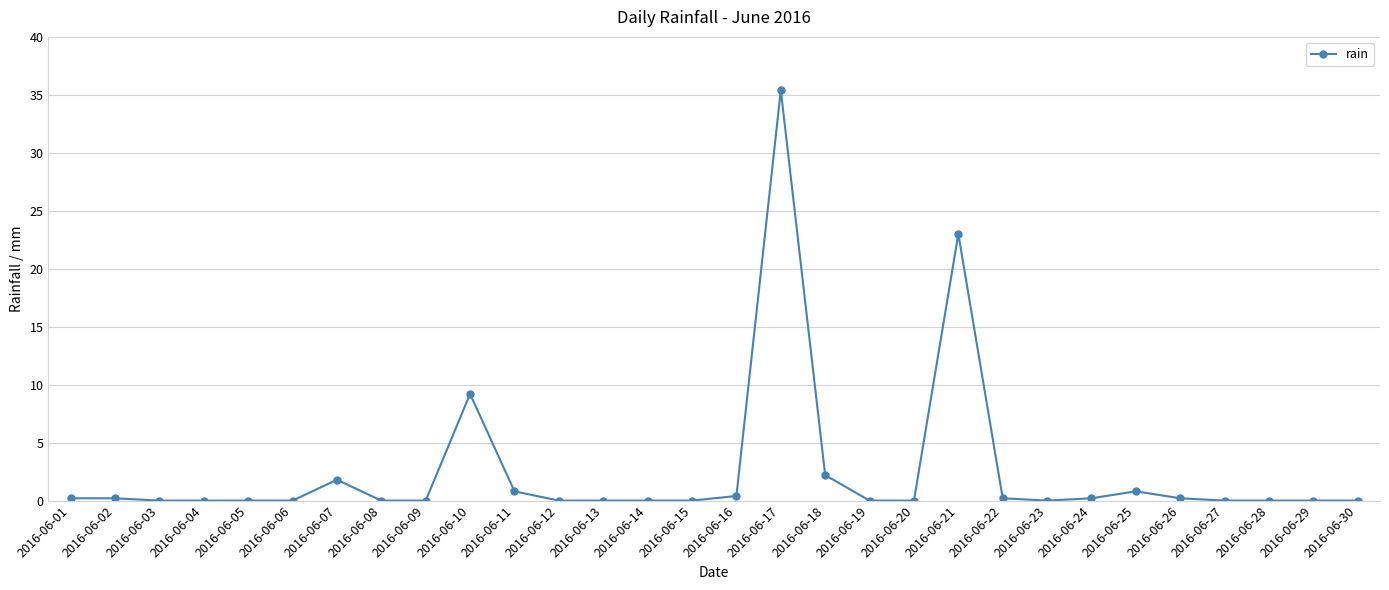

What is the greatest value displayed?

35.4